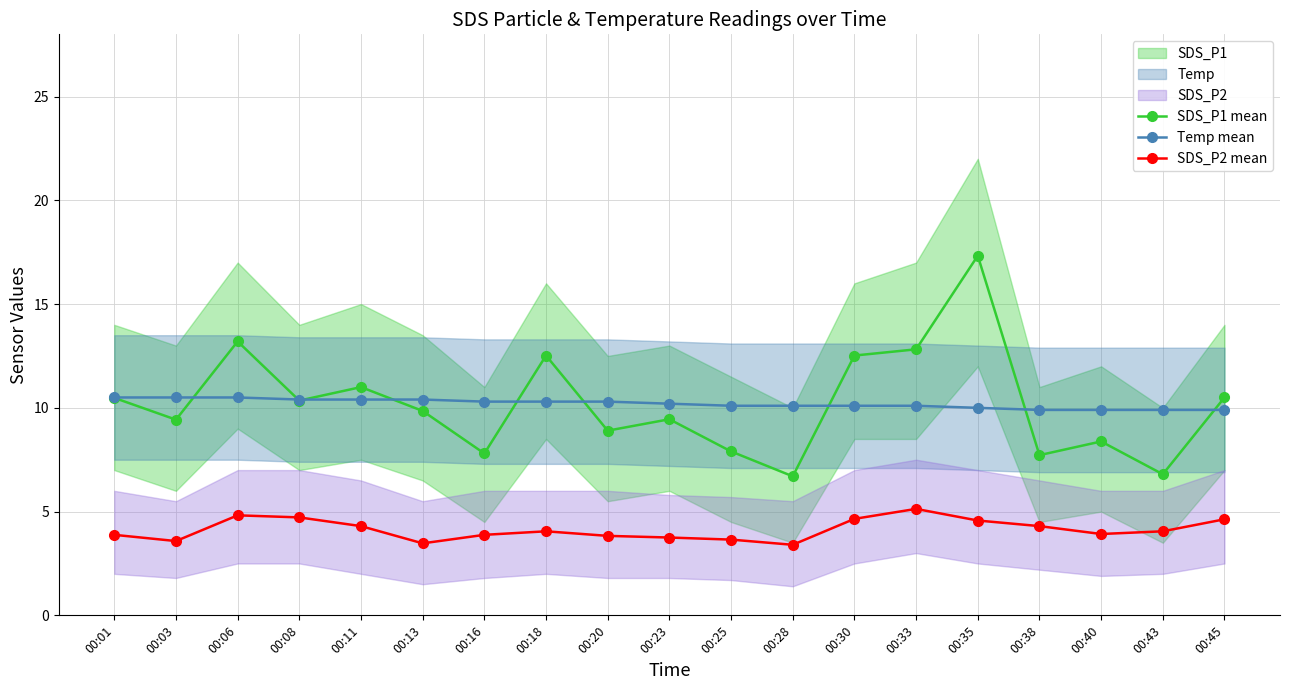

After their last crossing, which series has the higher values: Temp mean or SDS_P1 mean?

SDS_P1 mean